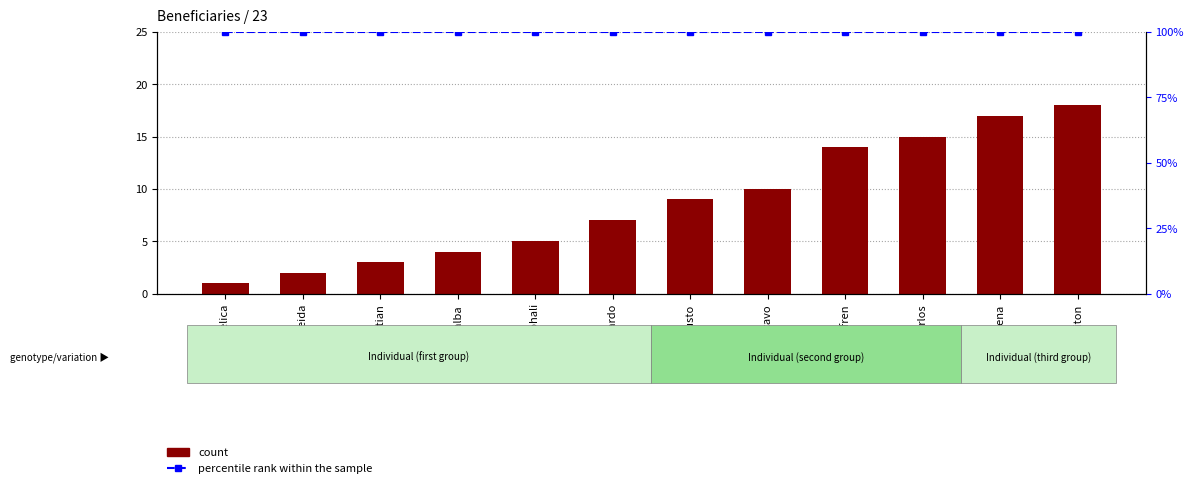

What value does the count series have at Lorena?

17